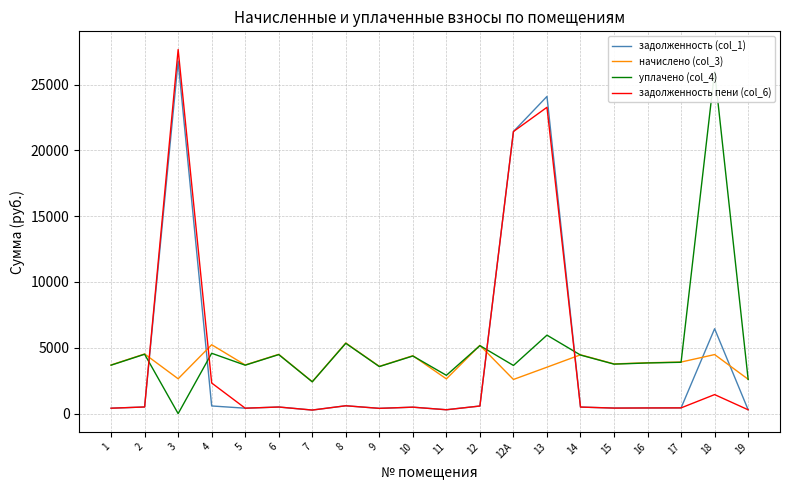

Which series changed the most between 9 and 14?

начислено (col_3)